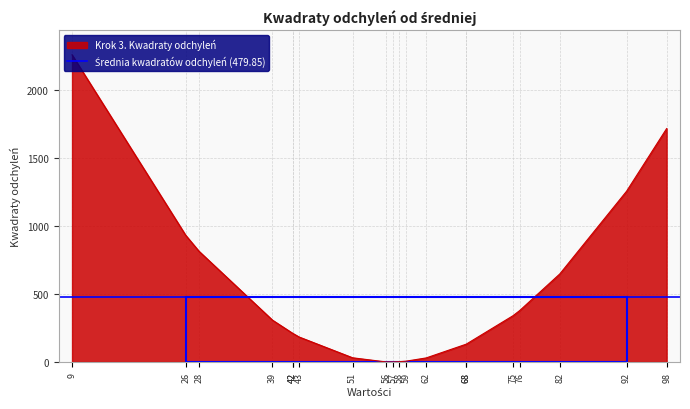

At which category does the data reach its first local valley?

57